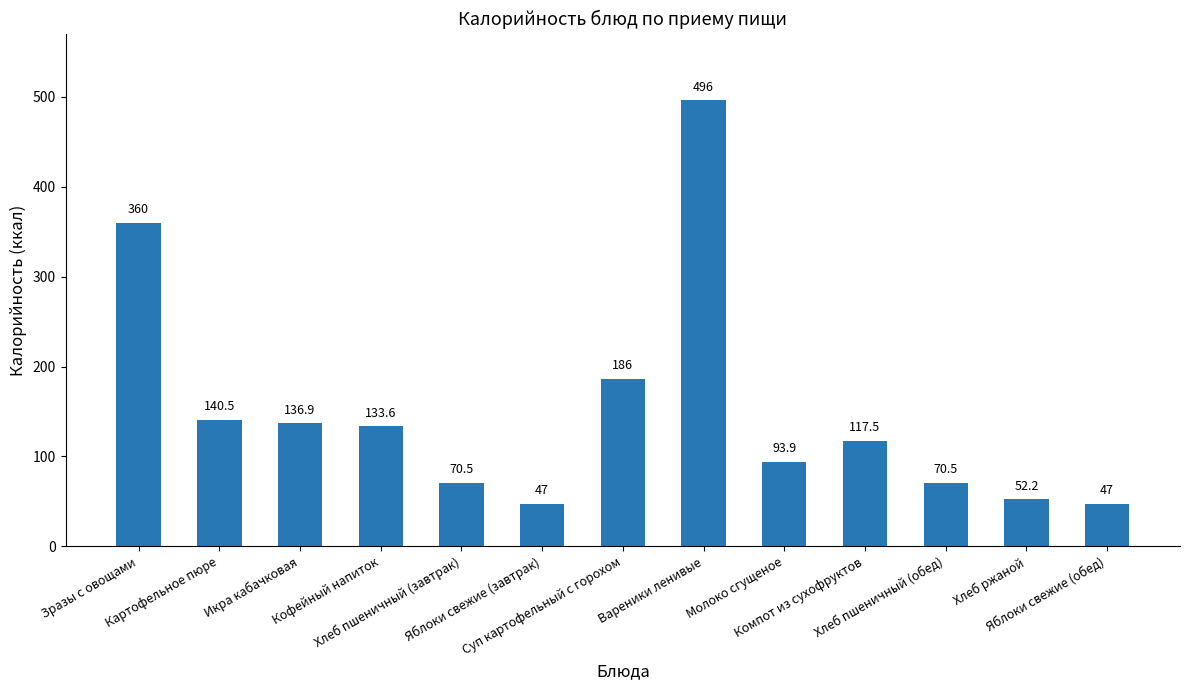

What is the maximum value shown in the chart?

496.0